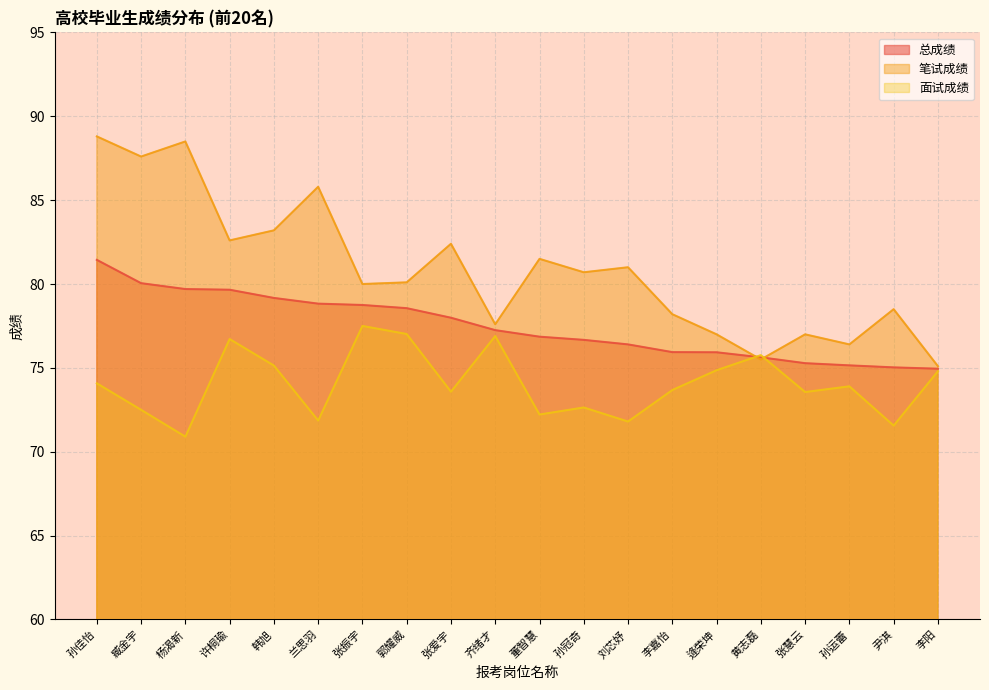

Between 李嘉怡 and 齐绪才, which is larger?

齐绪才